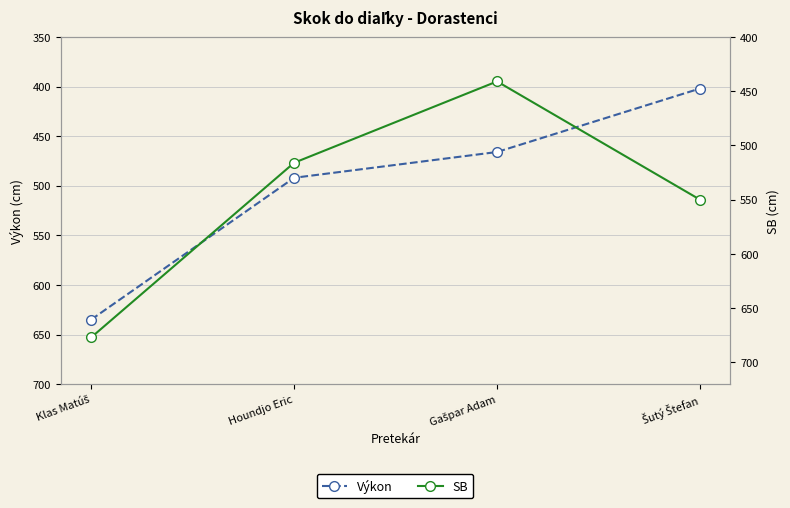

True or false: Výkon has a value of 402 at Šutý Štefan.

True